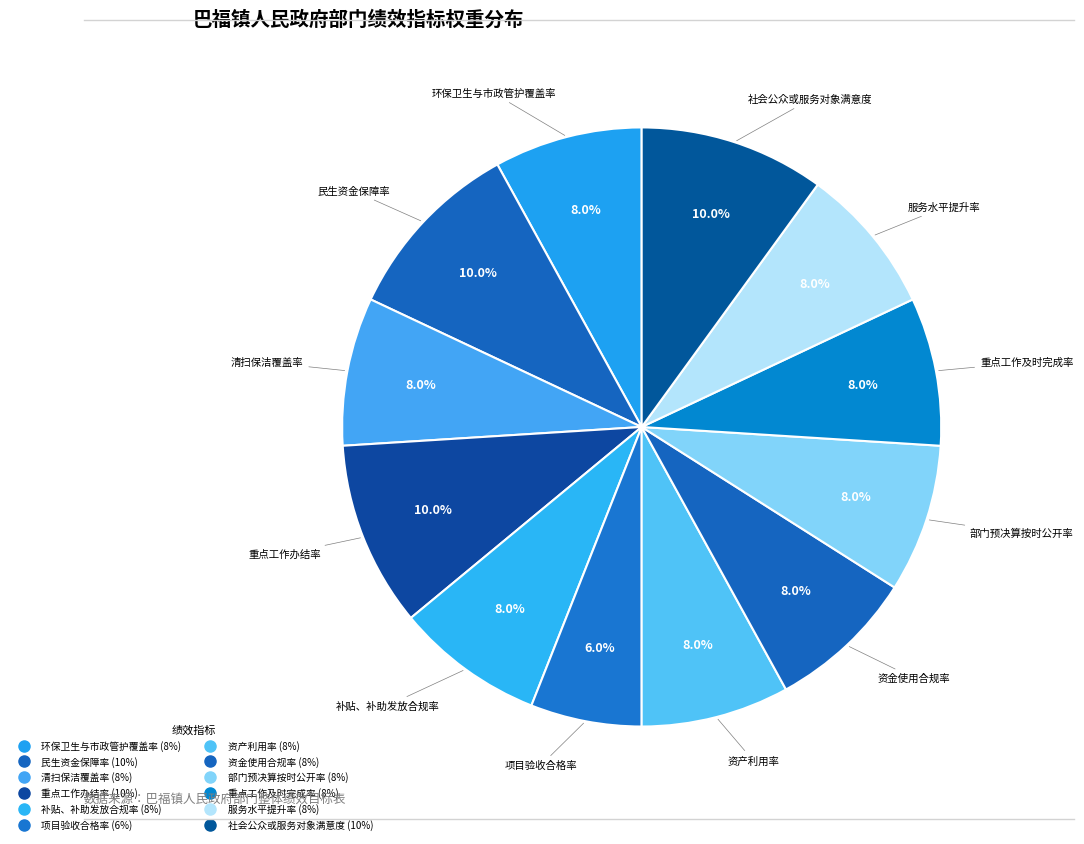

How many slices are in this pie chart?

12